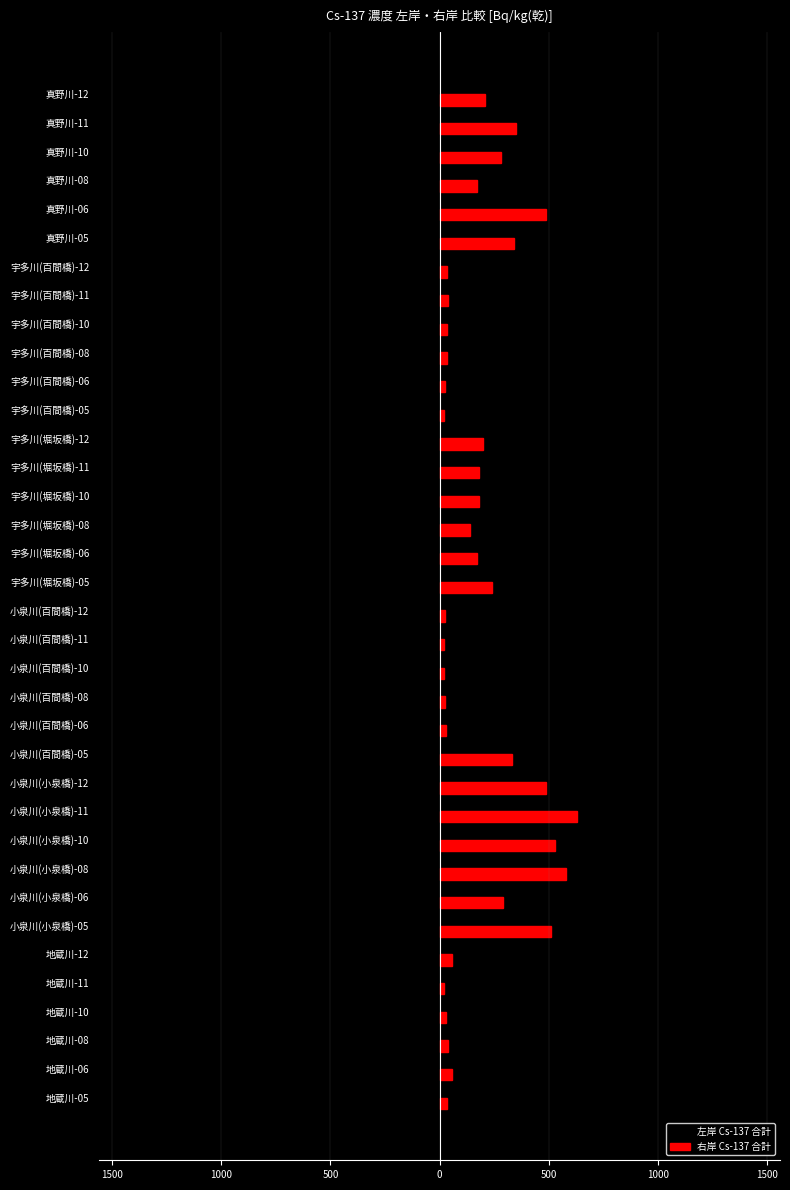

What are all the series names shown in the legend?

左岸 Cs-137 合計, 右岸 Cs-137 合計